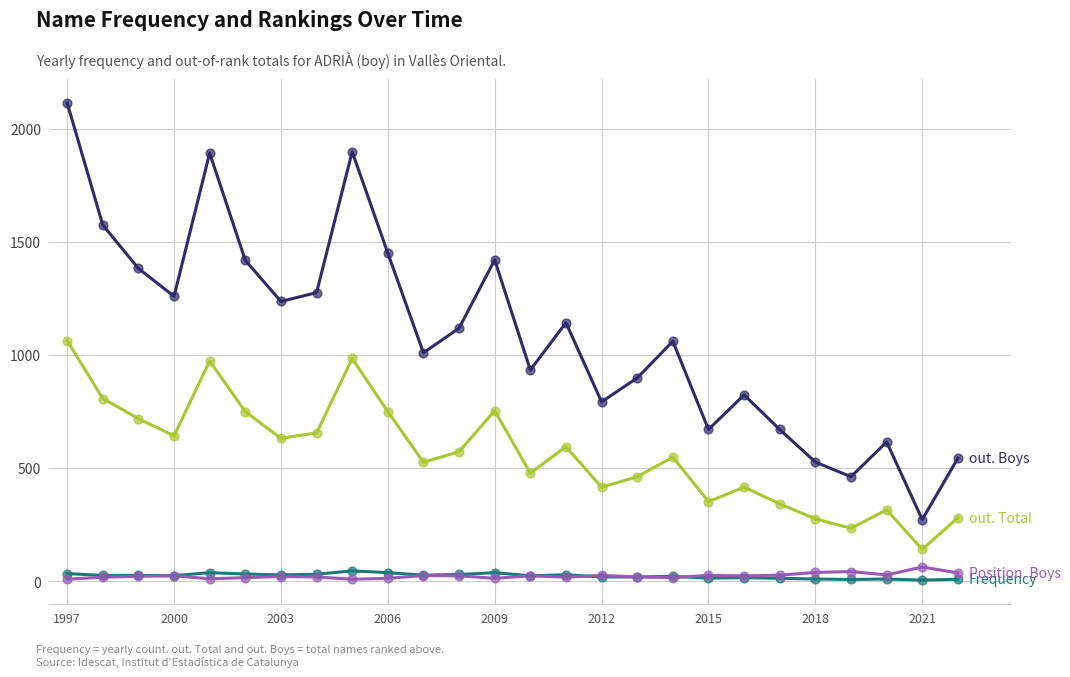

What is the greatest value displayed?

2114